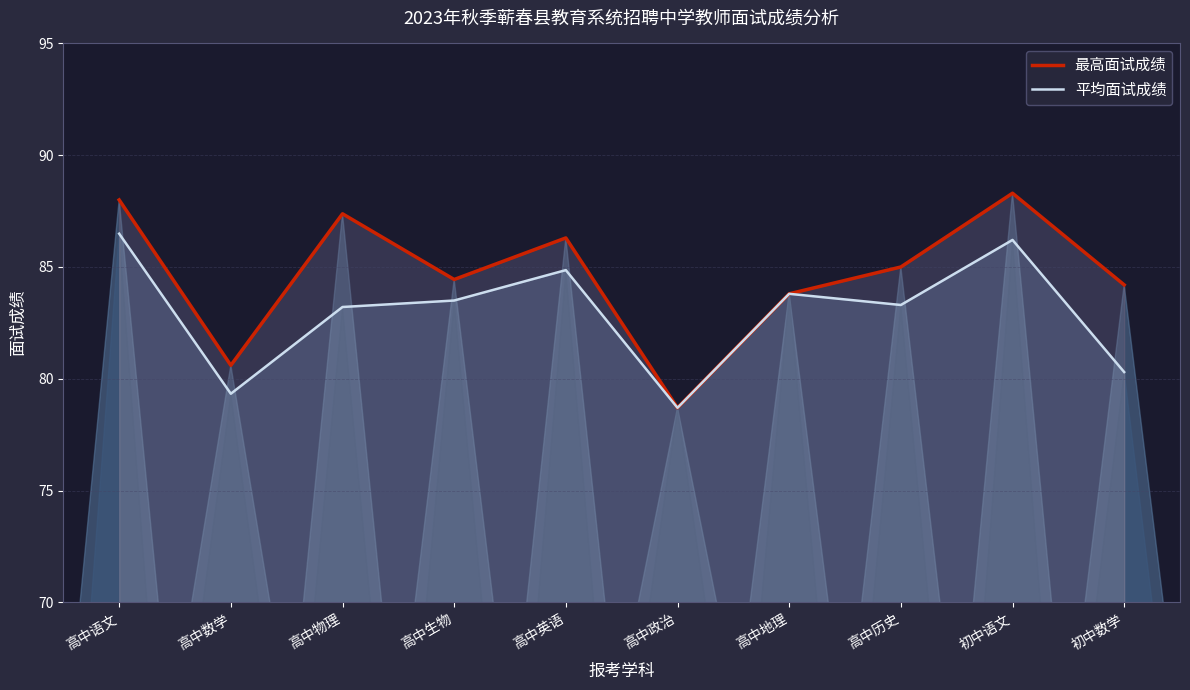

How many interior local valleys does the 平均面试成绩 series have?

3